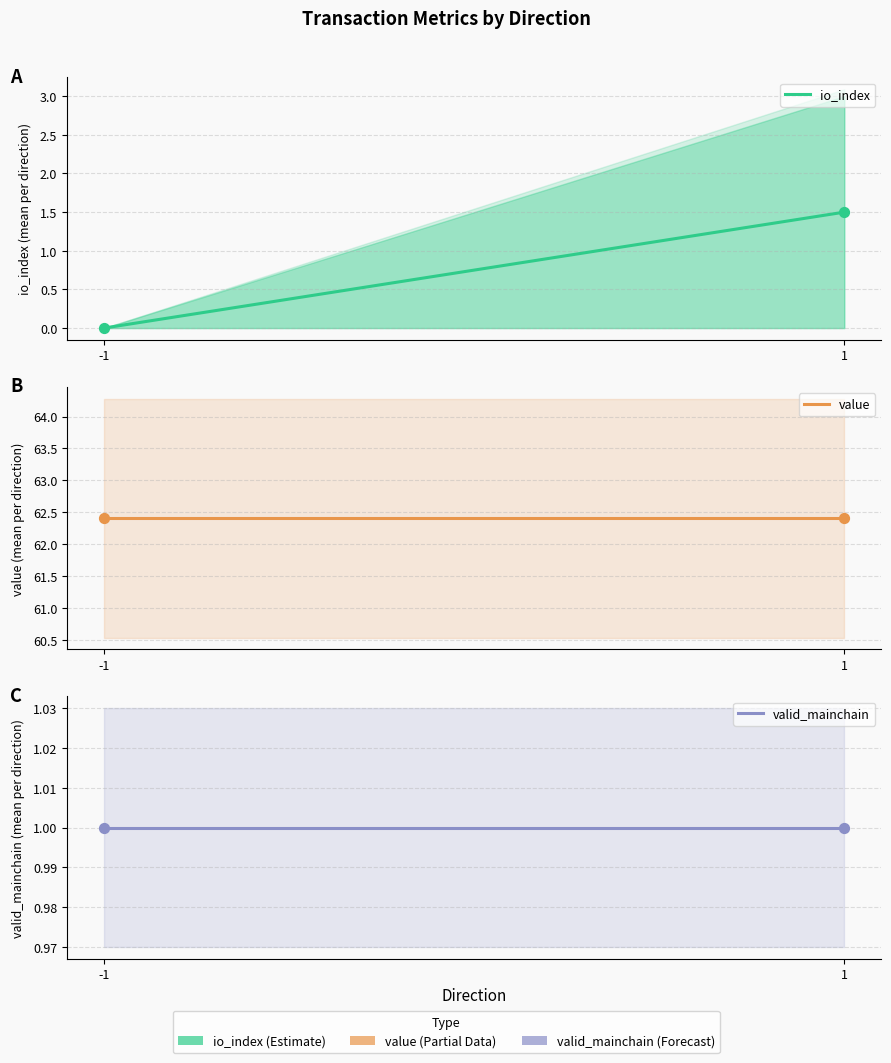

At which category is the sum across all series the highest?

1